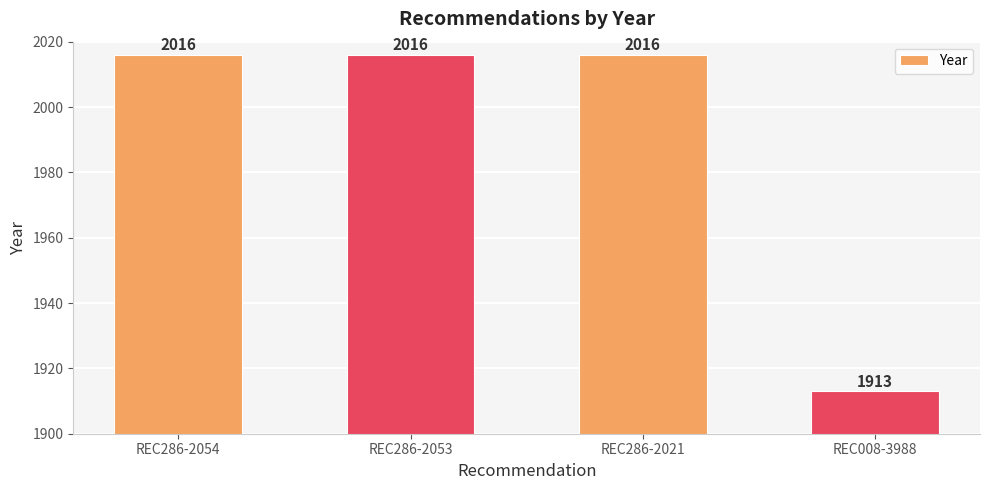

What is the difference between the maximum and minimum values?

103